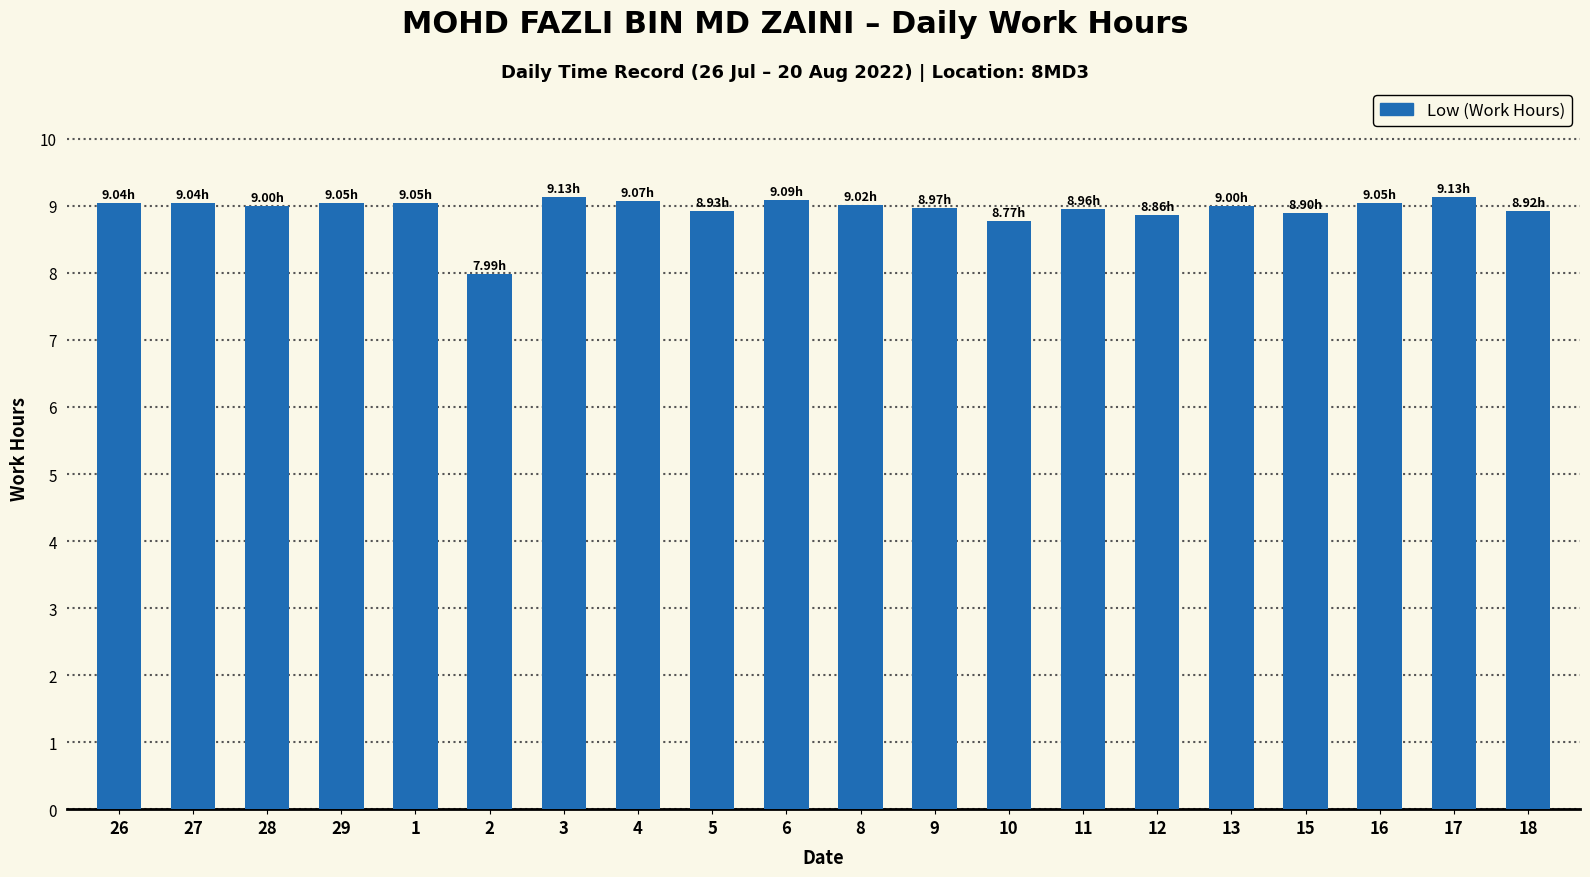

How many series are shown in this chart?

1